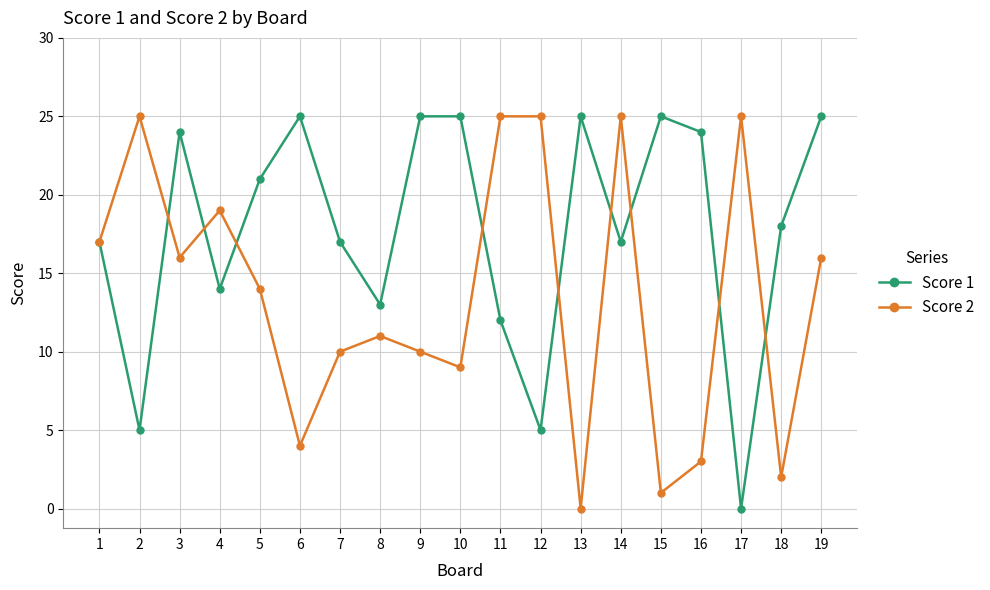

Reading left to right, what are all the values shown in this chart?

Score 1: 17	5	24	14	21	25	17	13	25	25	12	5	25	17	25	24	0	18	25
Score 2: 17	25	16	19	14	4	10	11	10	9	25	25	0	25	1	3	25	2	16